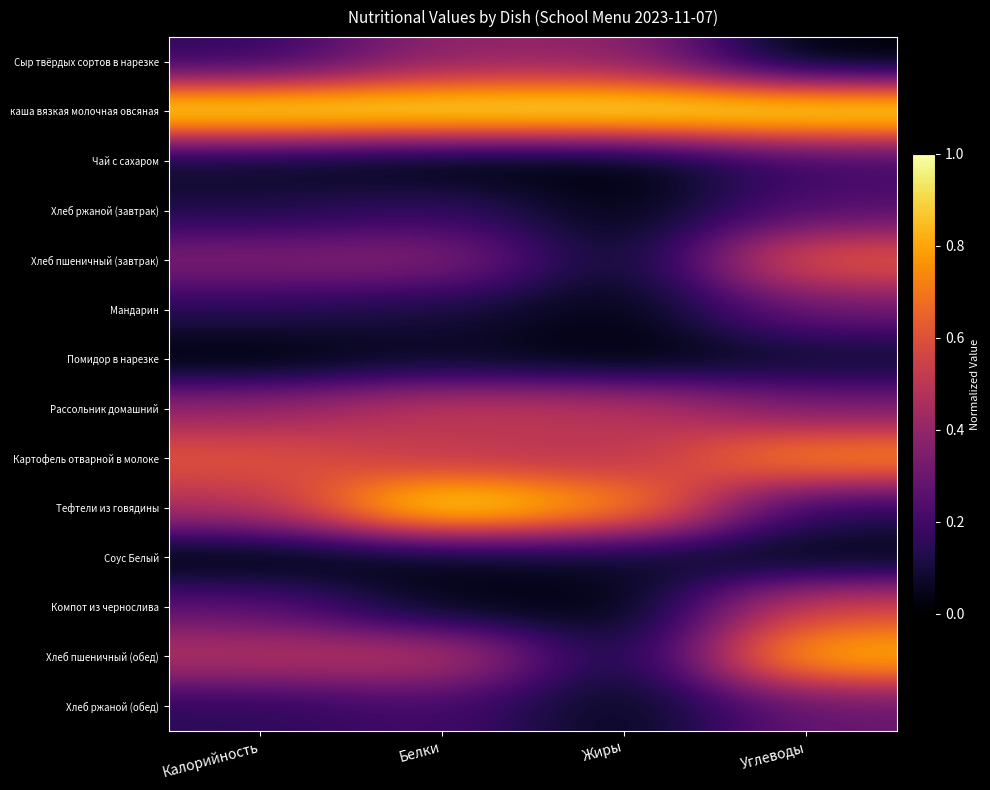

At which category does the chart reach its minimum across all series?

Углеводы